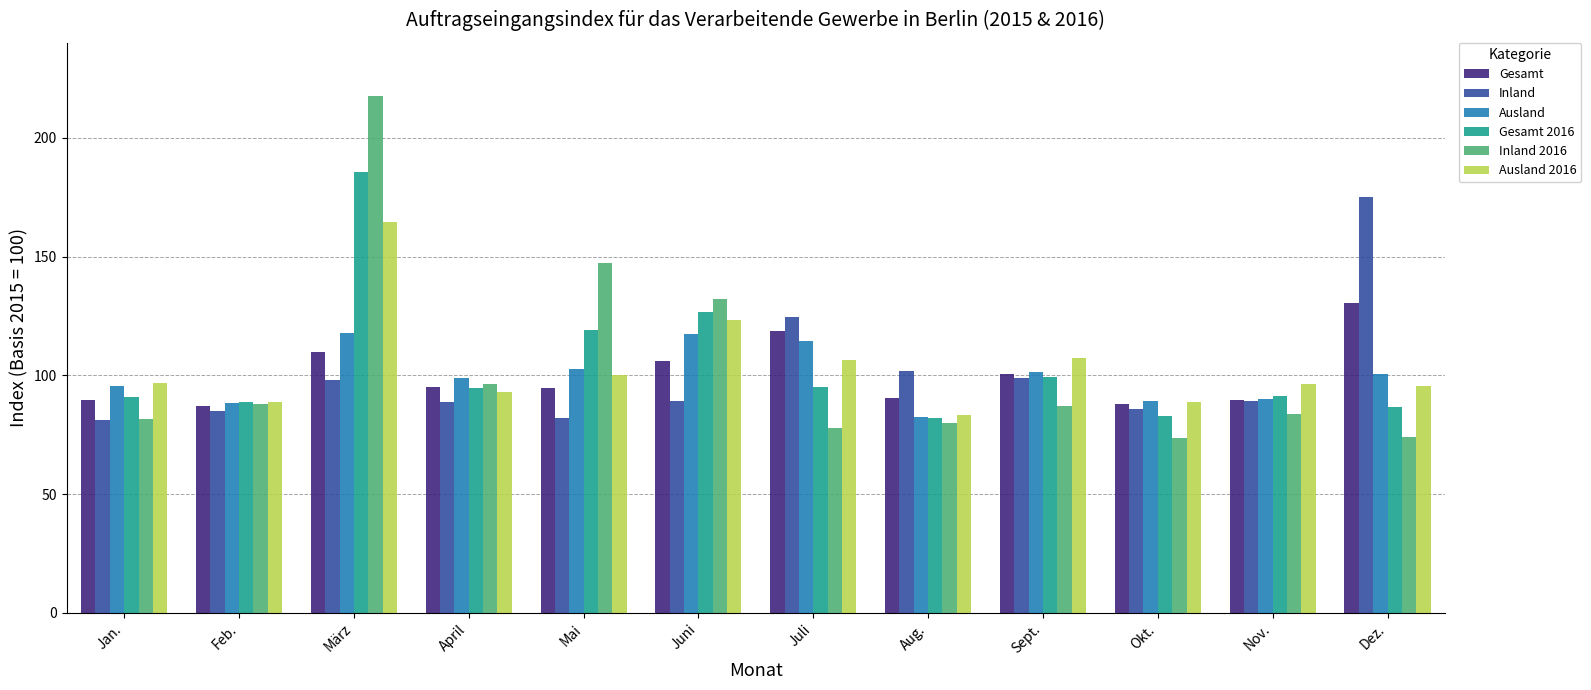

Between Nov. and Dez., which series saw the biggest shift?

Inland